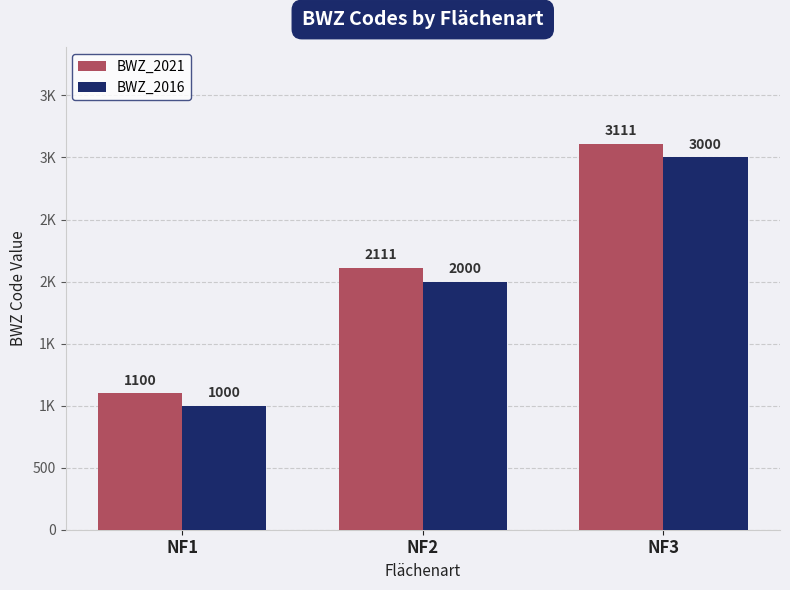

Does the chart contain any negative values?

No